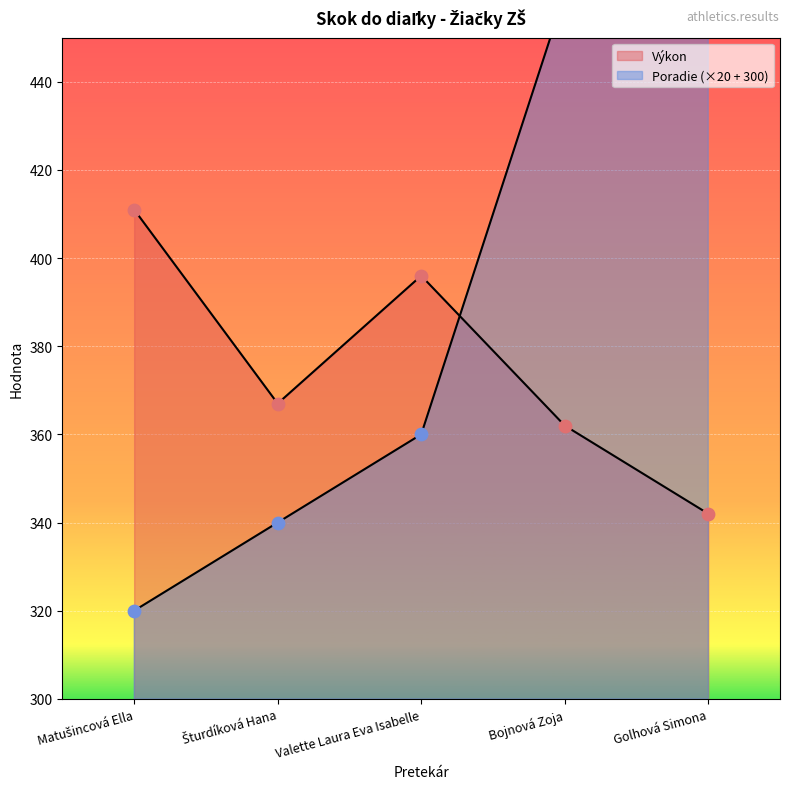

What is the total value across all series at Valette Laura Eva Isabelle?

756